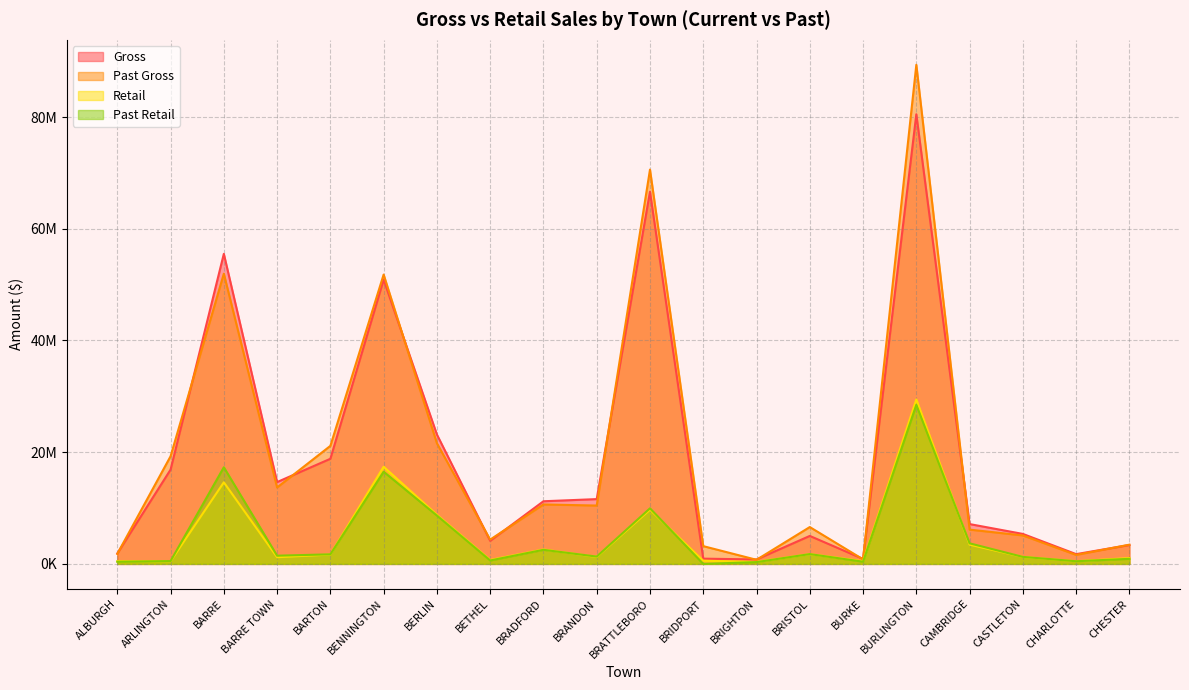

Read the Past Retail value at BRISTOL.

1754450.9